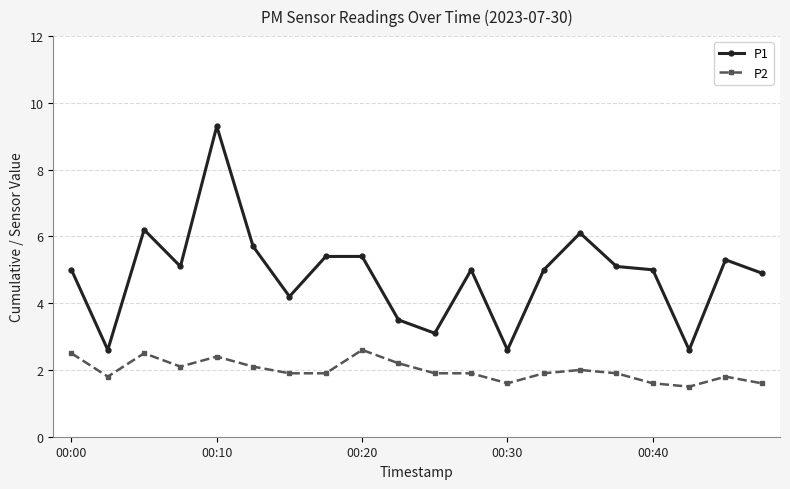

Count the number of data series in this chart.

2